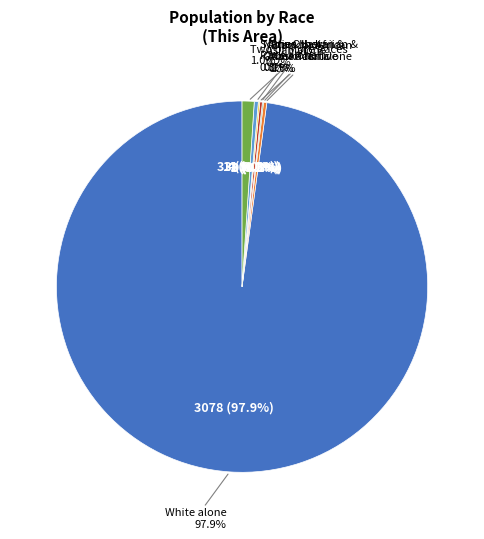

Rank the categories by value from lowest to highest.

American Indian and Alaska Native, Native Hawaiian and Other Pacific, Asian alone, Black or African American alone, Some Other Race alone, Two or More Races, White alone